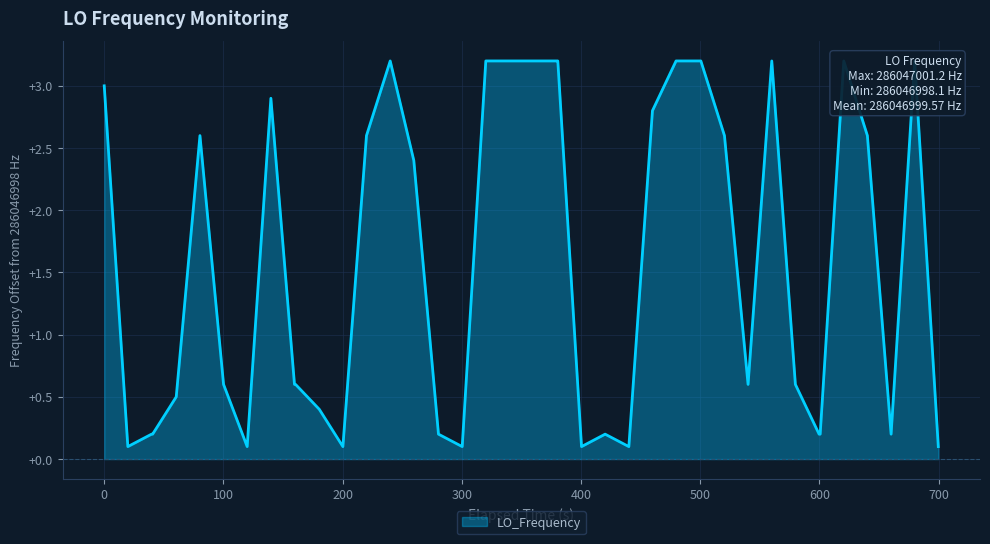

How many points are lower than both their immediate neighbors (excluding endpoints)?

8